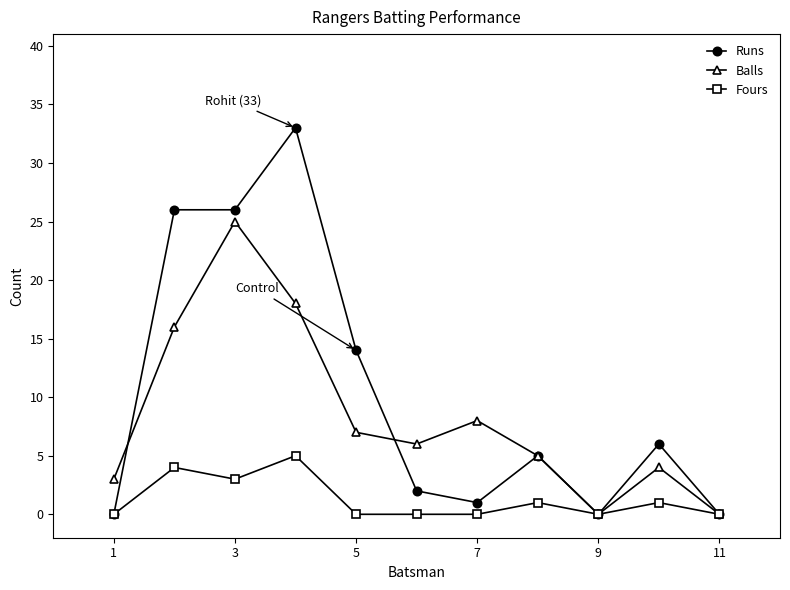

What is the value of the Runs point at the 10th from the left?

6